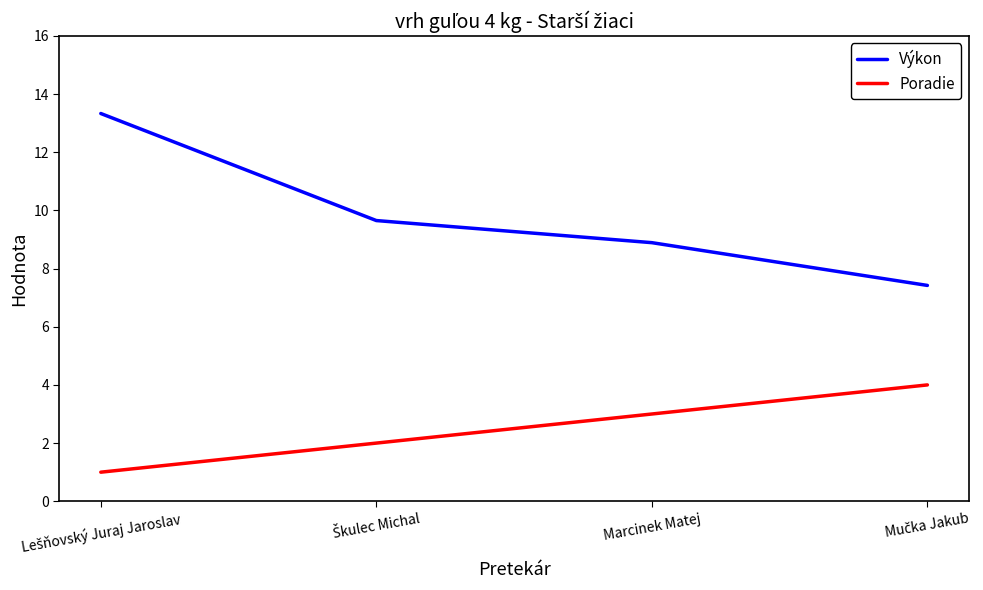

True or false: Výkon and Poradie intersect in this chart.

False